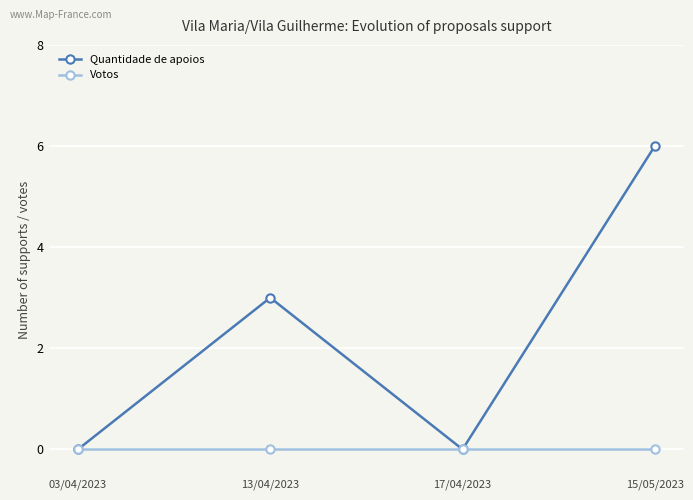

List the series in order of their overall mean, lowest first.

Votos, Quantidade de apoios